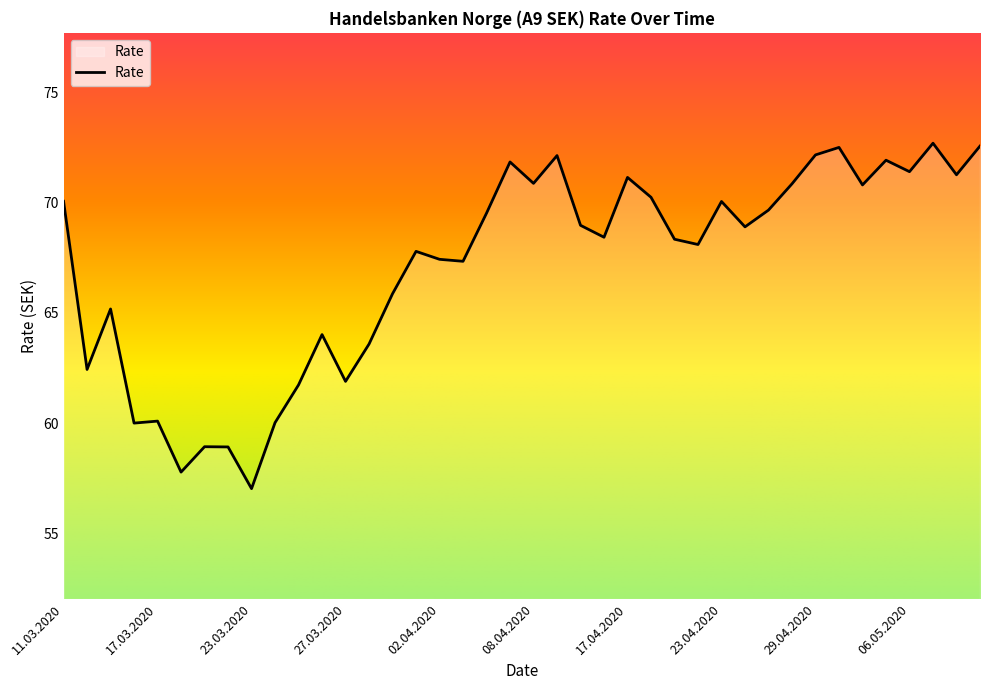

What is the average value?

67.1